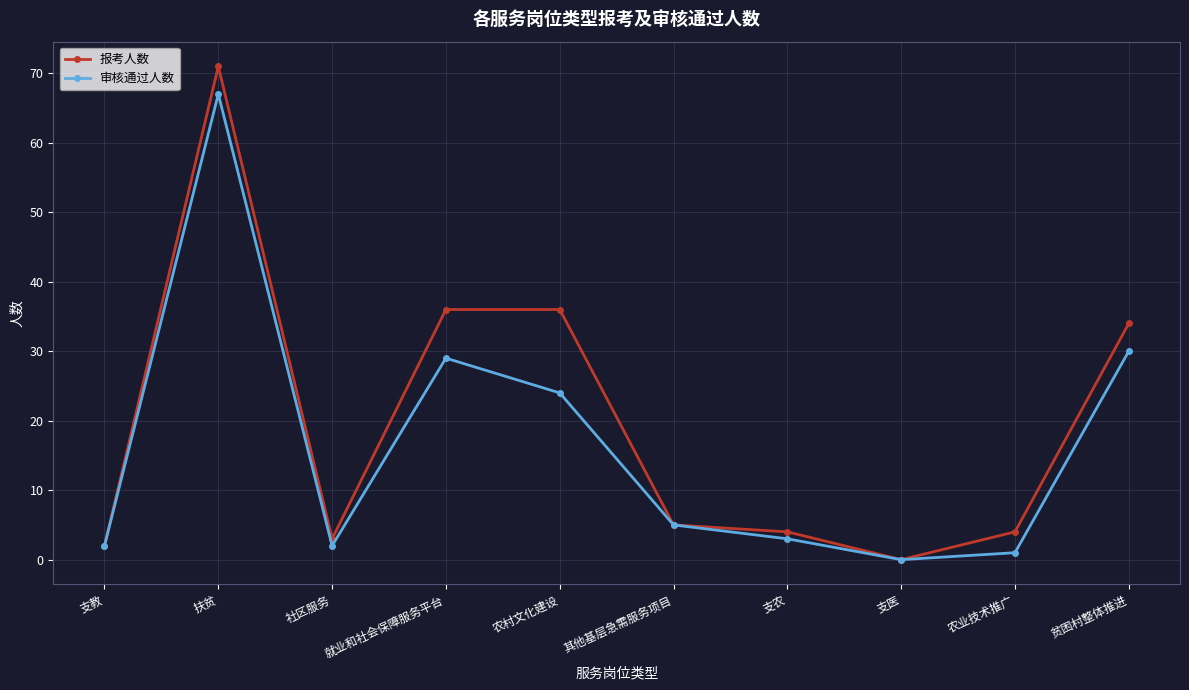

True or false: 报考人数 has a value of 28 at 扶贫.

False